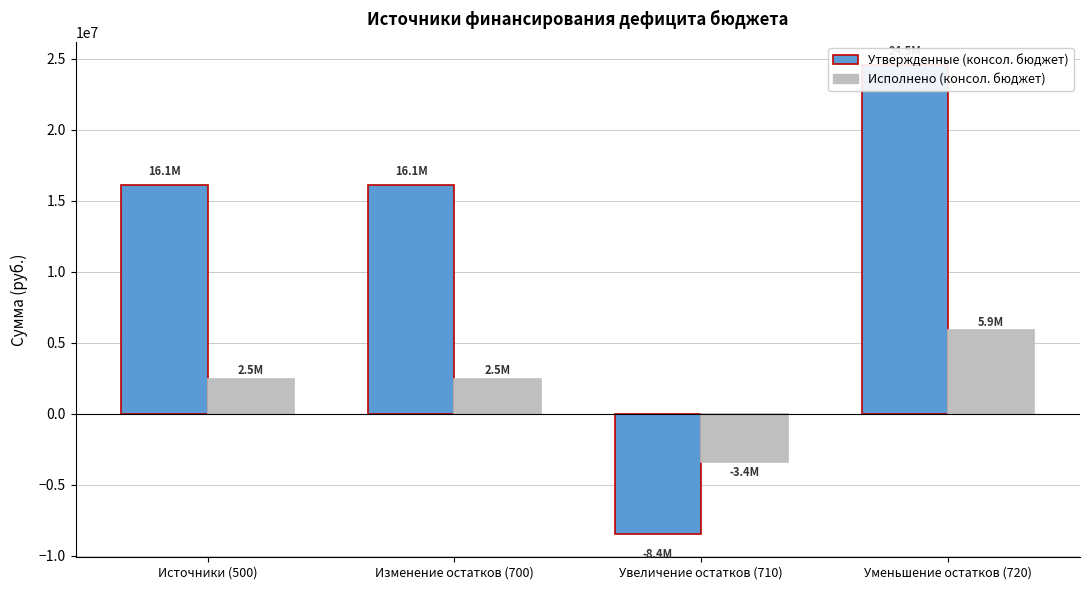

List the series in order of their peak value, lowest first.

Исполнено (консол. бюджет), Утвержденные (консол. бюджет)